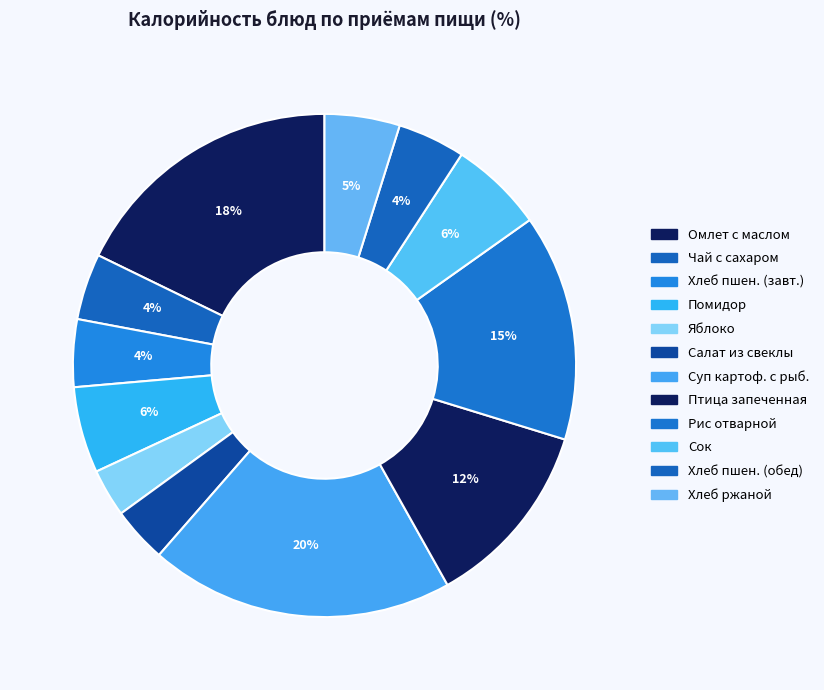

Which slice is the largest?

Суп картоф. с рыб.